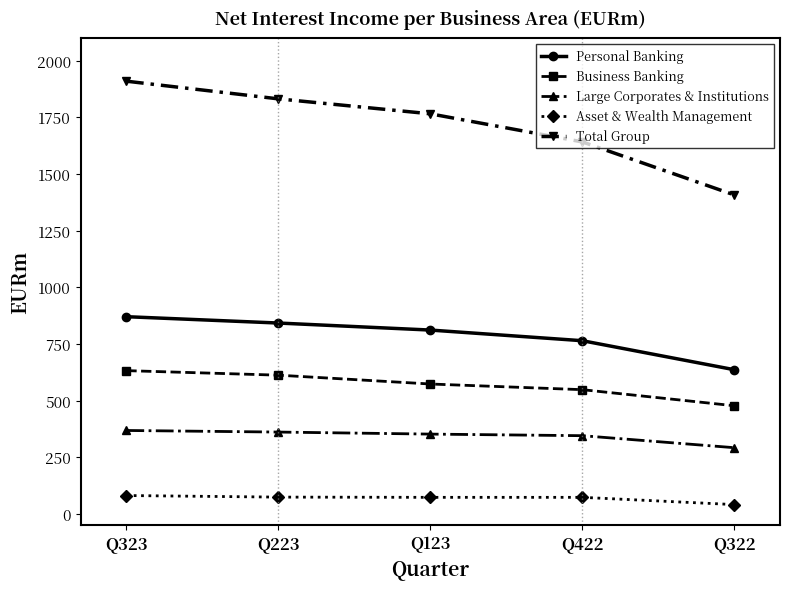

True or false: Large Corporates & Institutions and Business Banking intersect in this chart.

False